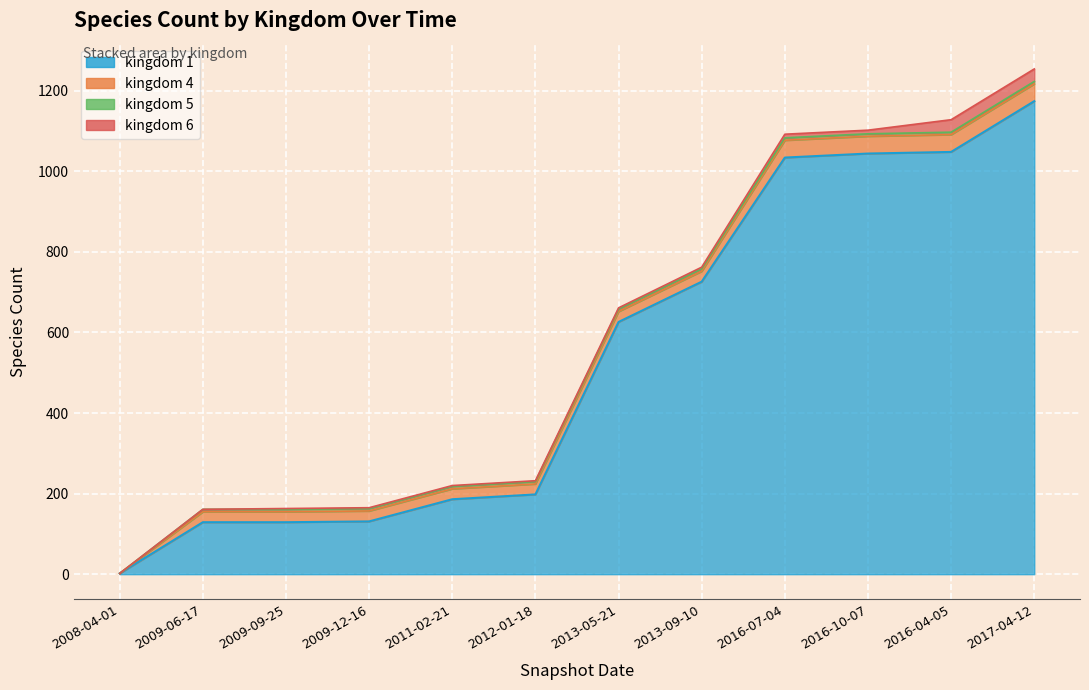

Which has a higher value, 2008-04-01 or 2009-06-17?

2009-06-17